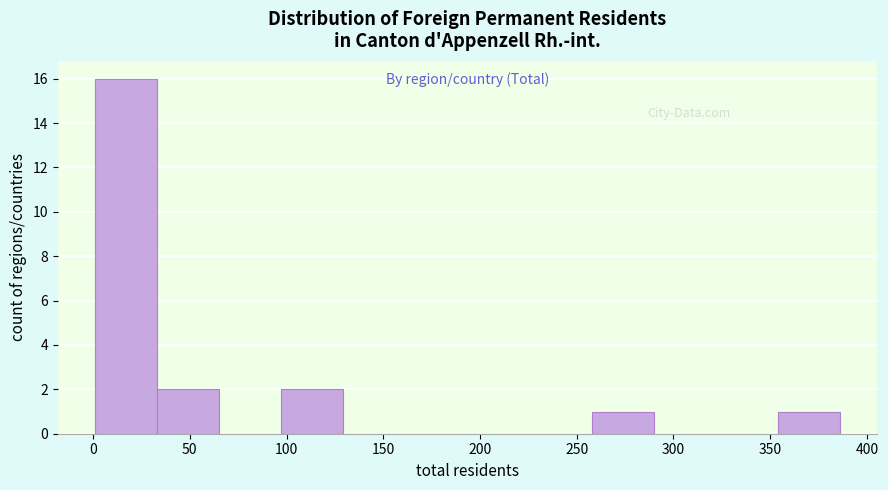

How tall is the bar that spans 35 to 65 on the x-axis? Neither the bar edges nor the heights are printed on the chart, so give them approximately, as read against the axes.

2